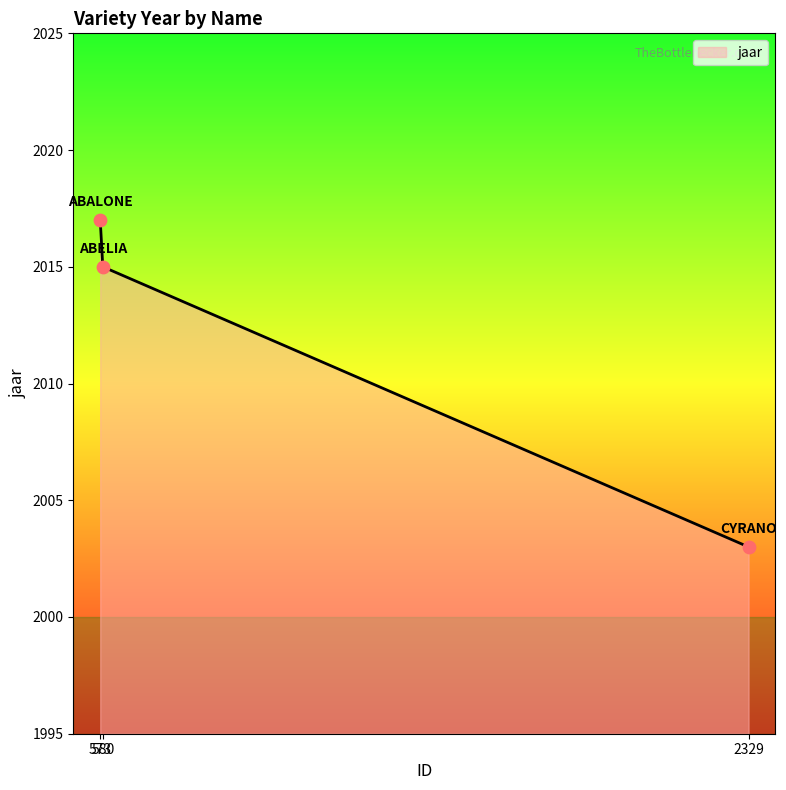

What is the minimum value shown in the chart?

2003